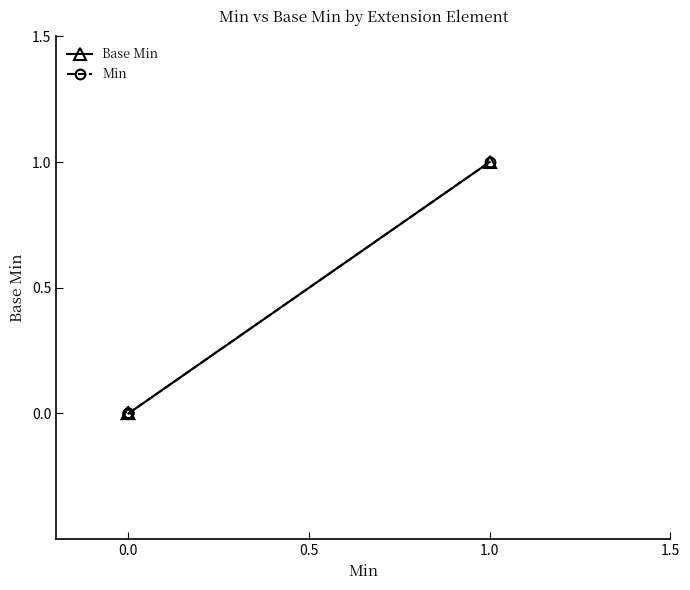

Between 1.5 and 1.0, which is larger?

1.5